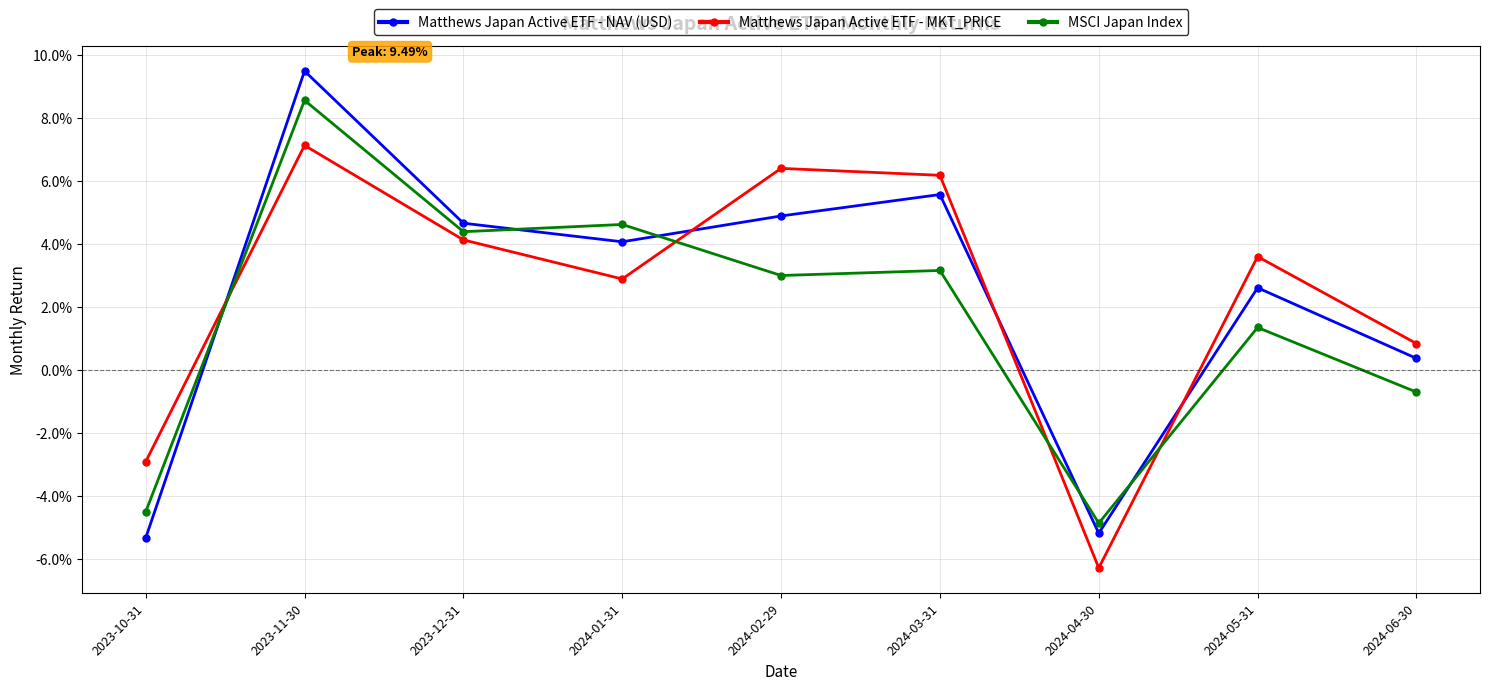

What position from the right is 2024-02-29?

5